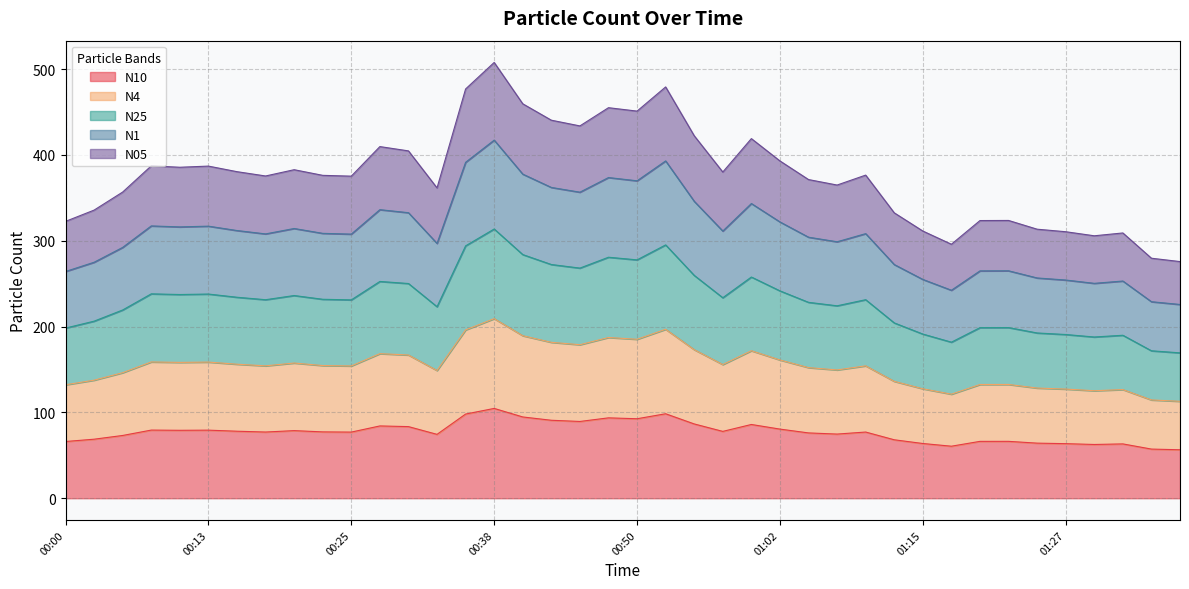

True or false: N05 and N25 intersect in this chart.

False